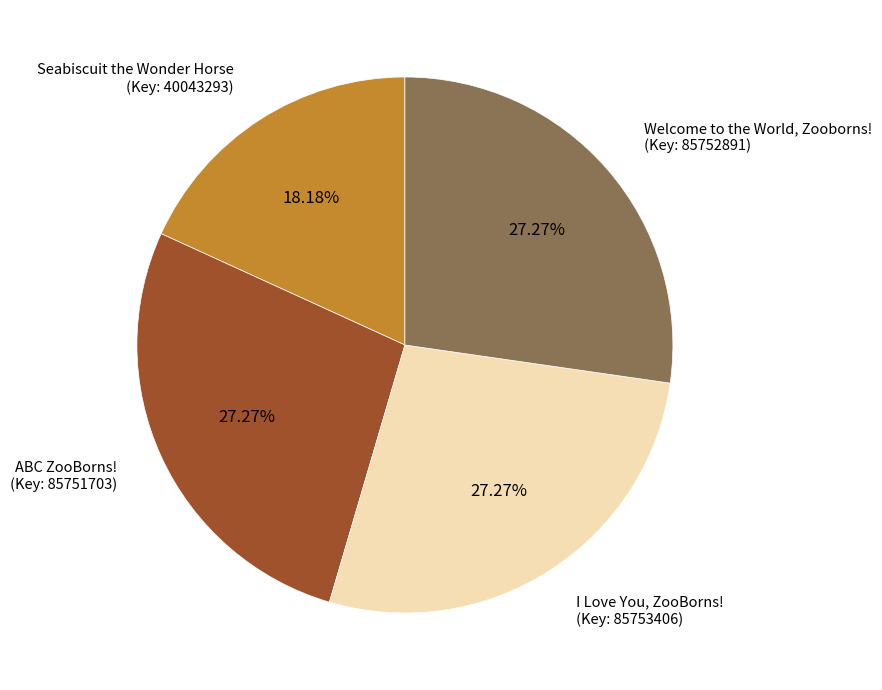

Does any single category account for the majority?

No